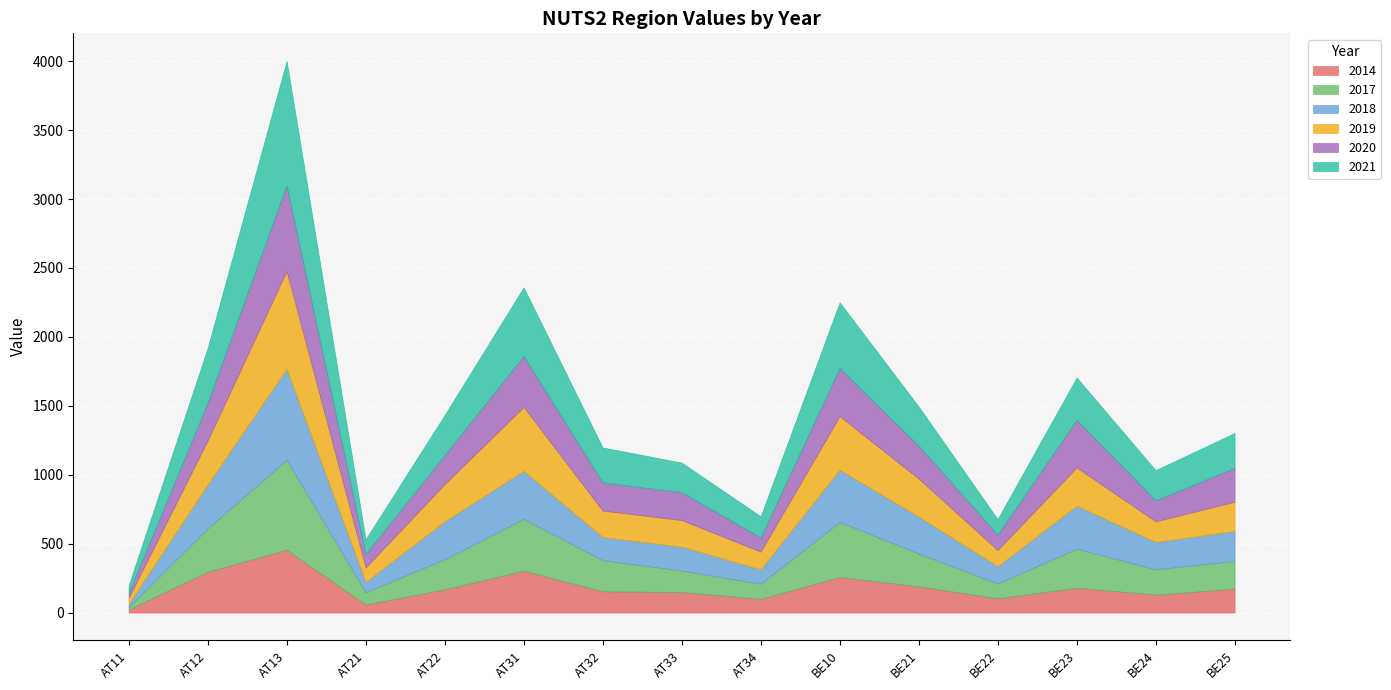

What is the difference between the maximum and minimum values in the 2019 series?

665